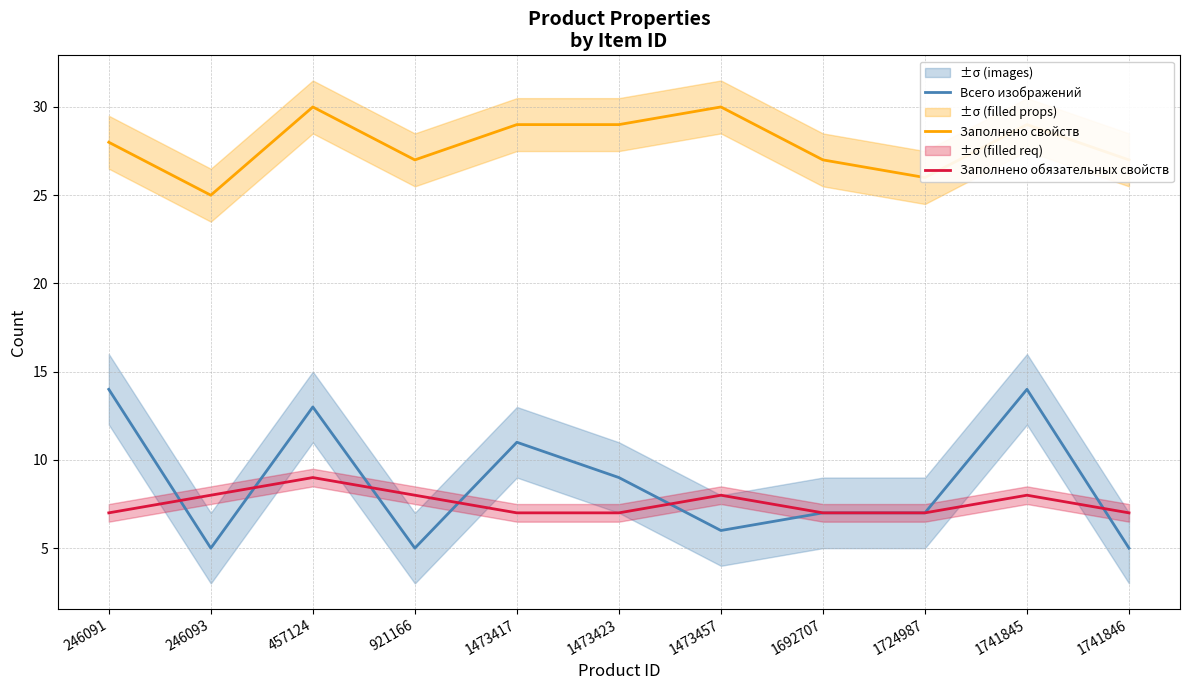

How many lines are shown in the chart?

3